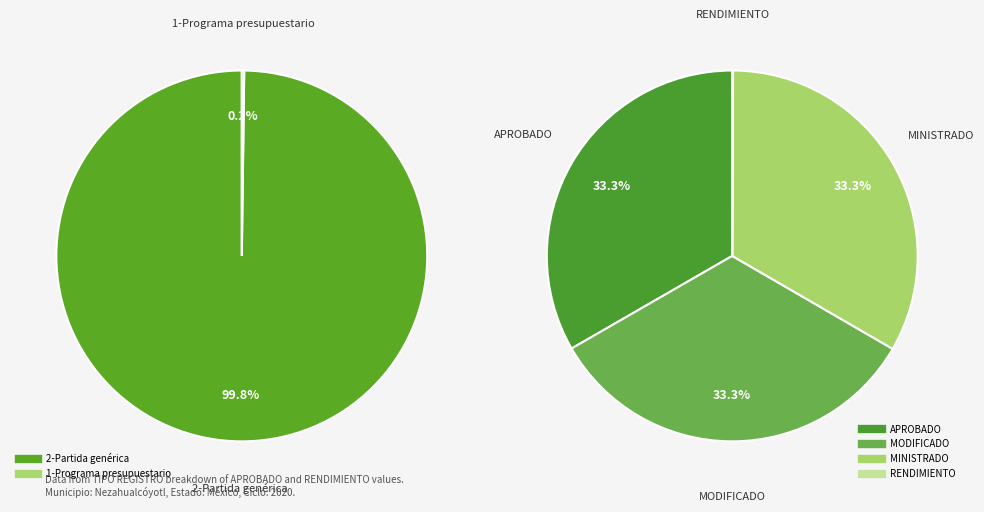

Between 2-Partida genérica and 1-Programa presupuestario, which is larger?

2-Partida genérica